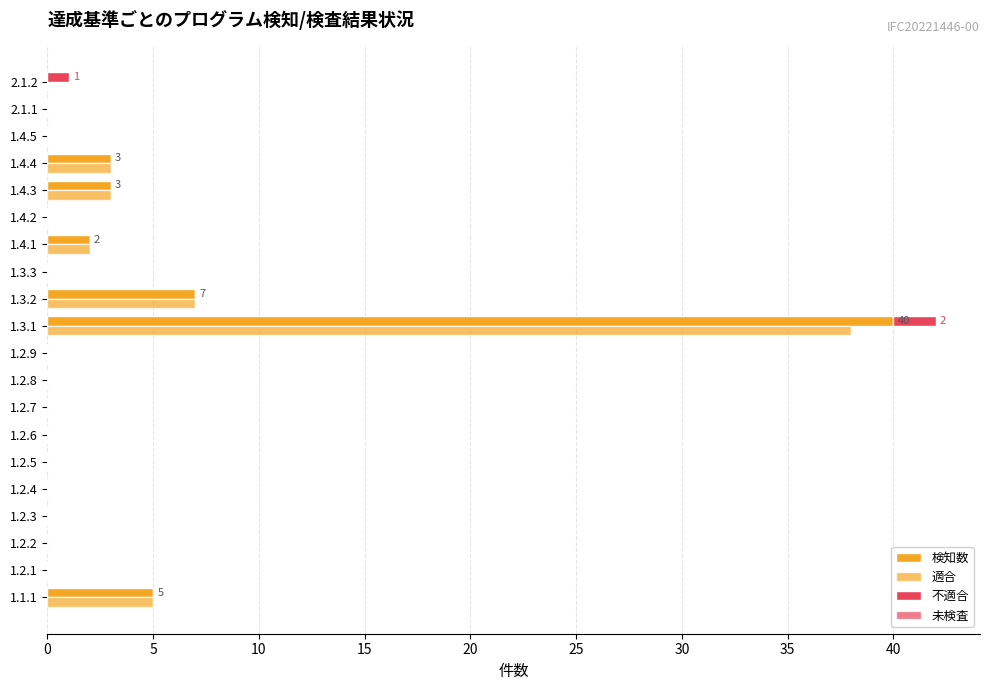

What are all the series names shown in the legend?

検知数, 適合, 不適合, 未検査